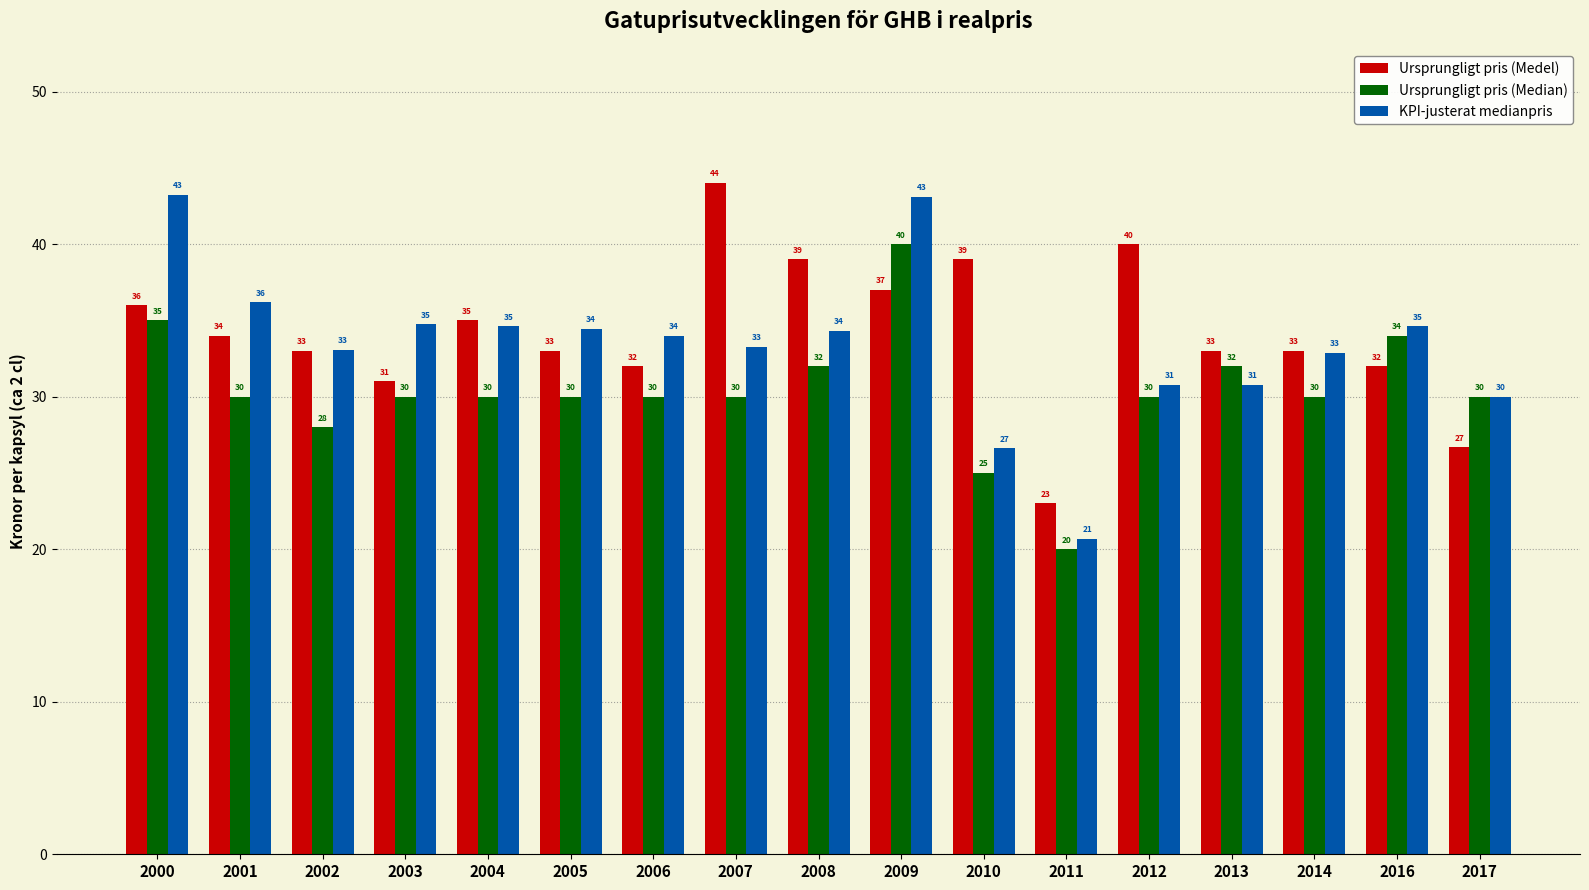

What is the difference between the Ursprungligt pris (Medel) values at 2013 and 2012?

7.0